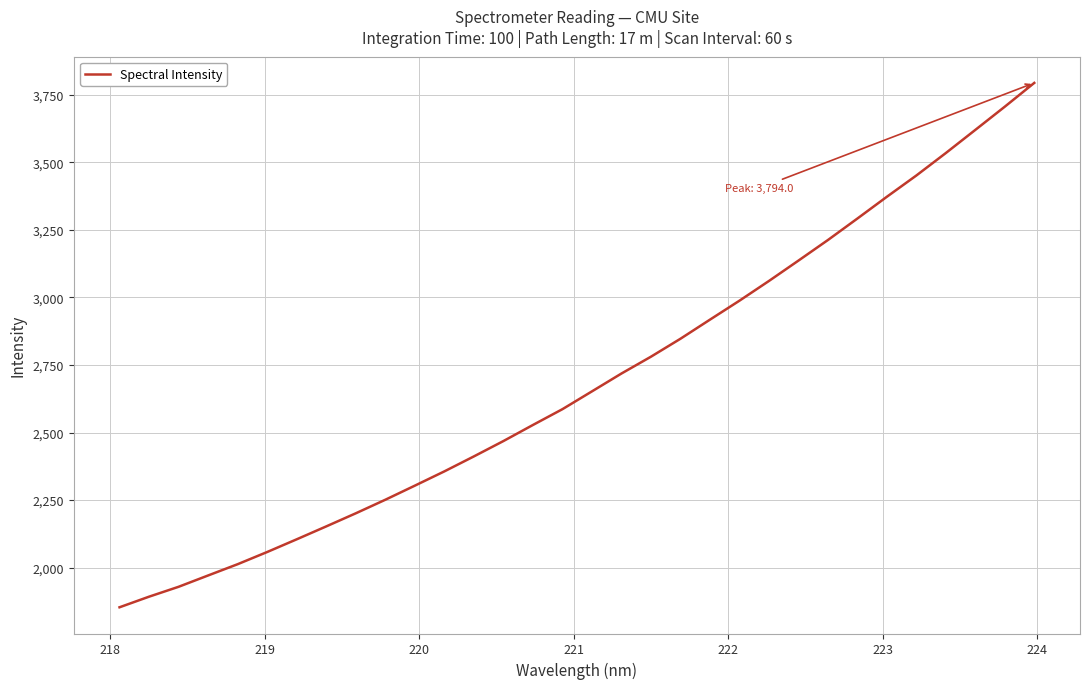

What is the average value?

2692.6